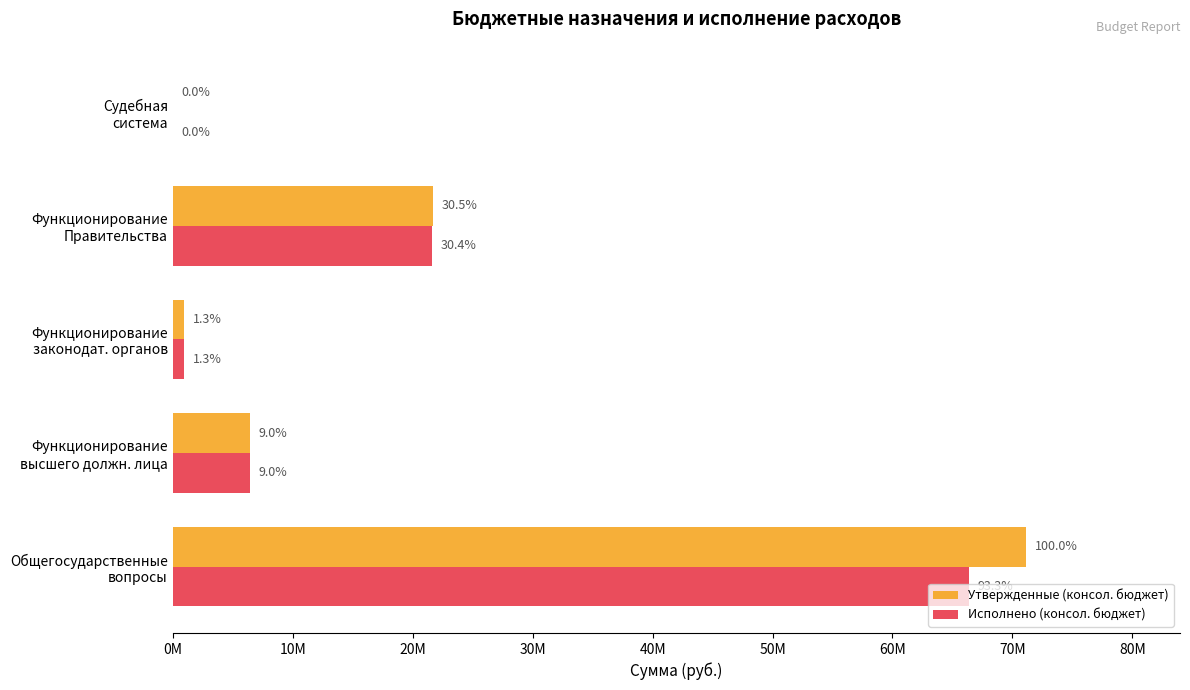

What are all the series names shown in the legend?

Утвержденные (консол. бюджет), Исполнено (консол. бюджет)